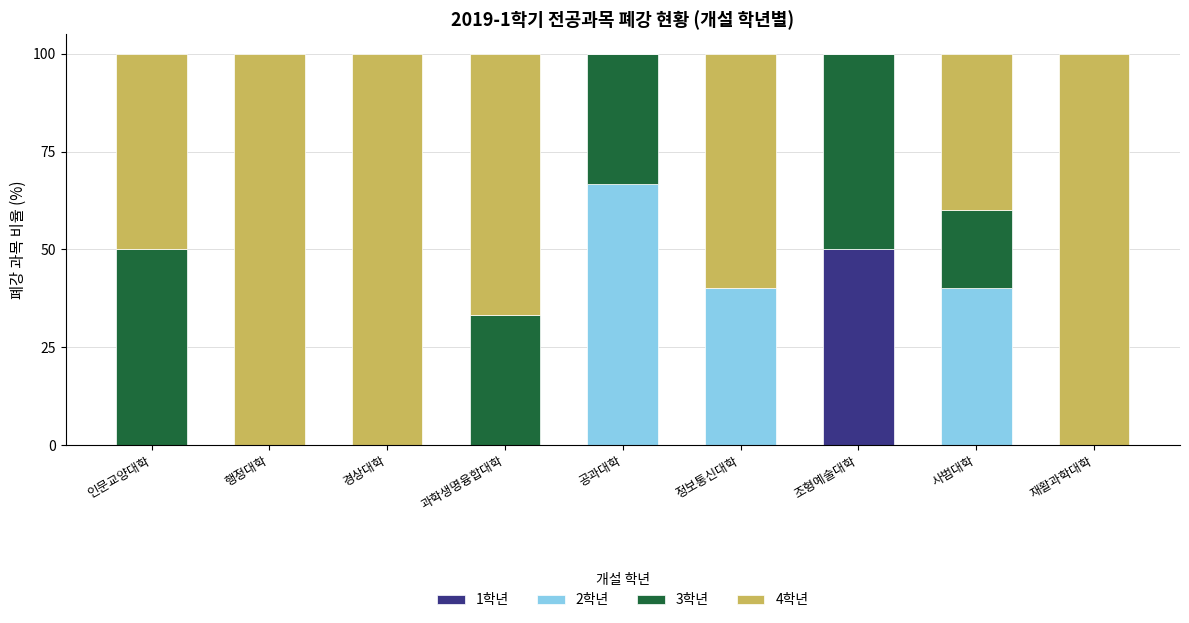

At which label does 1학년 reach its peak?

조형예술대학